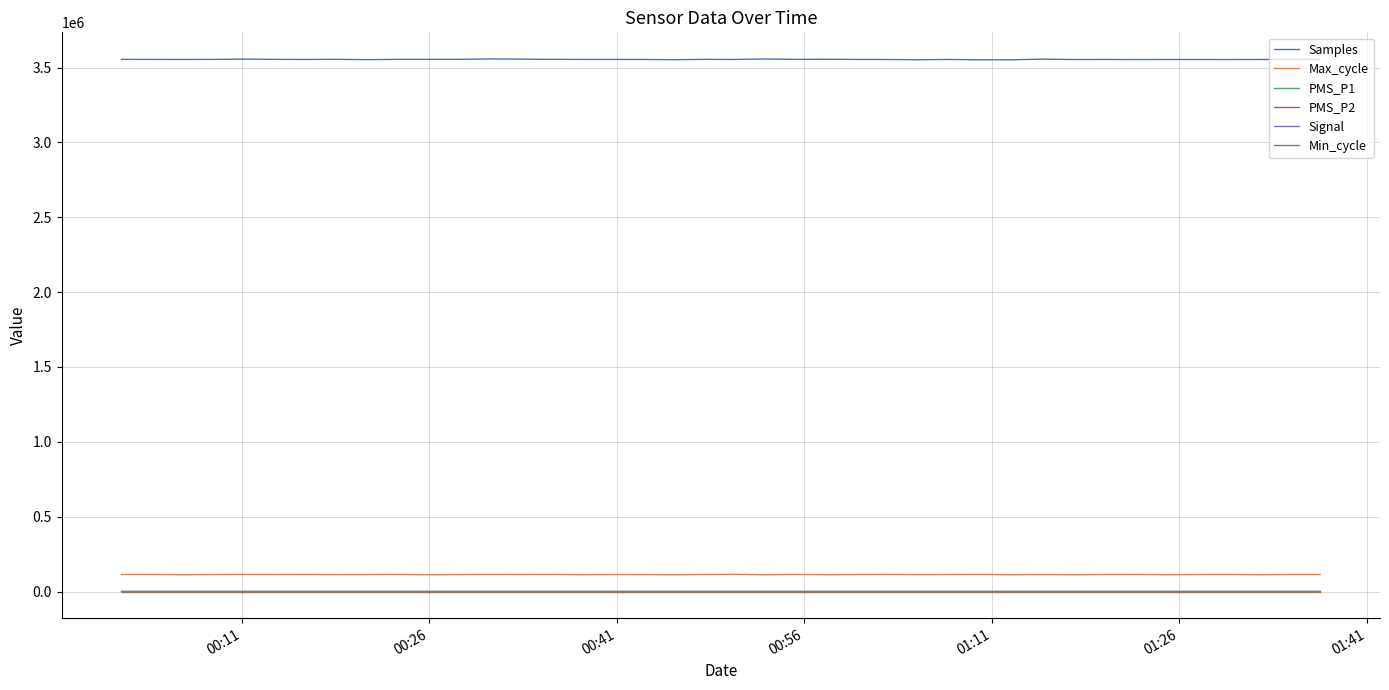

True or false: Min_cycle and Max_cycle intersect in this chart.

False